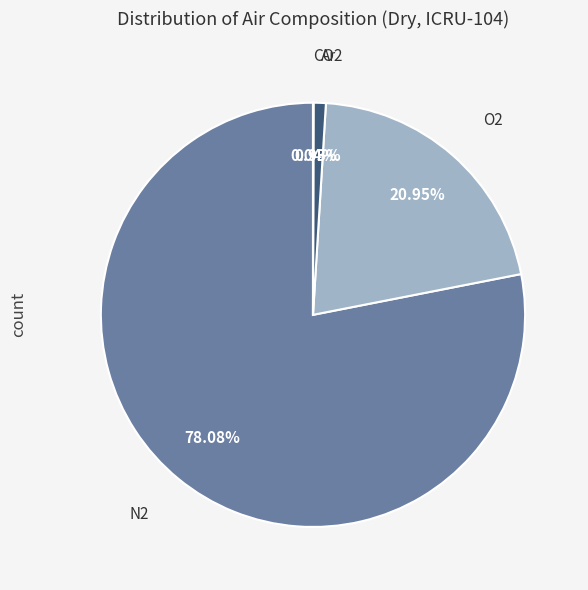

What is the largest slice in the pie chart?

N2